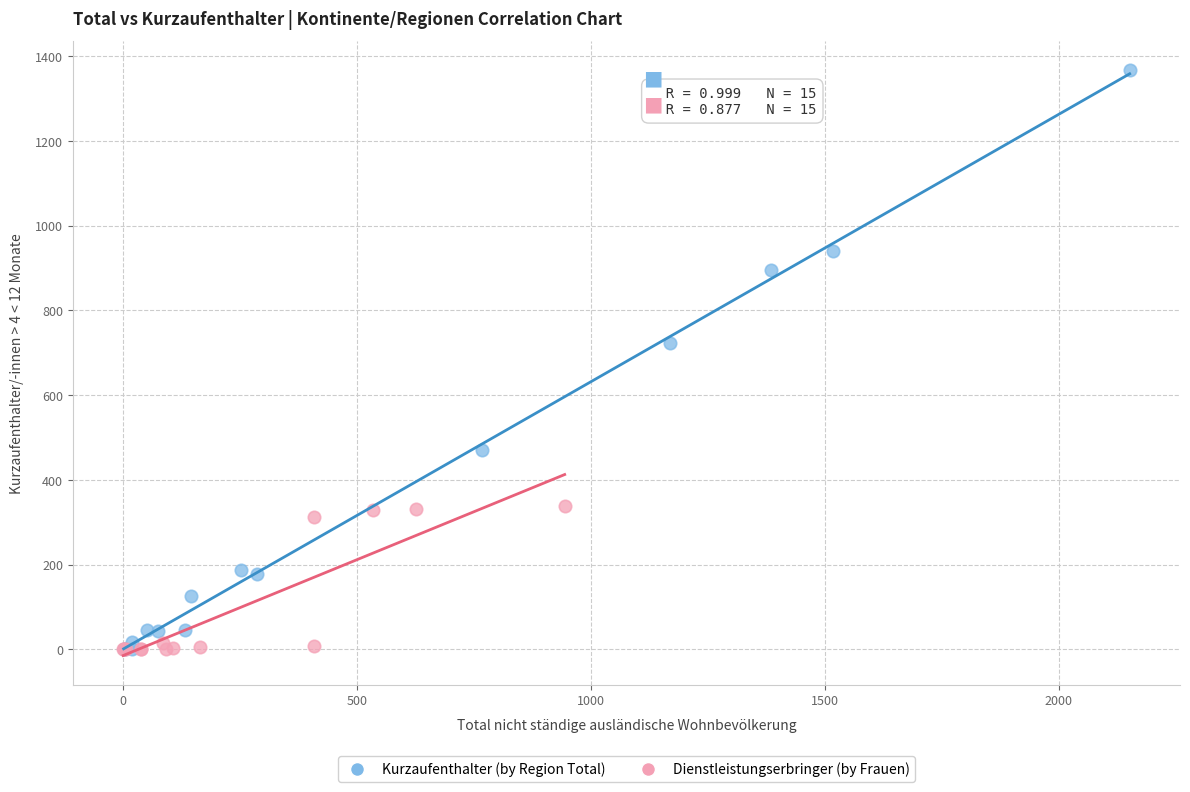

Which series contains the highest Y value?

Kurzaufenthalter (by Region Total)